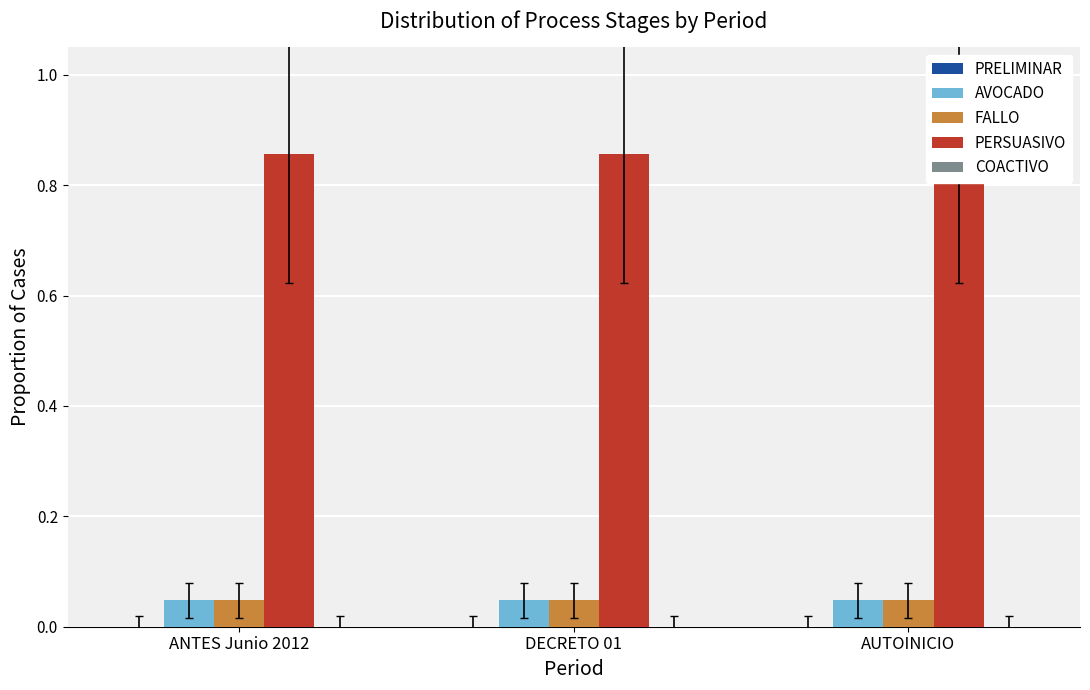

What is the label of the 1st bar from the right?

AUTOINICIO